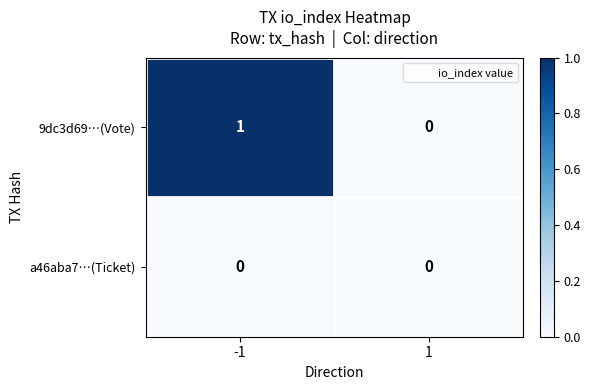

Rank the series by their average value, from lowest to highest.

a46aba7…(Ticket), 9dc3d69…(Vote)